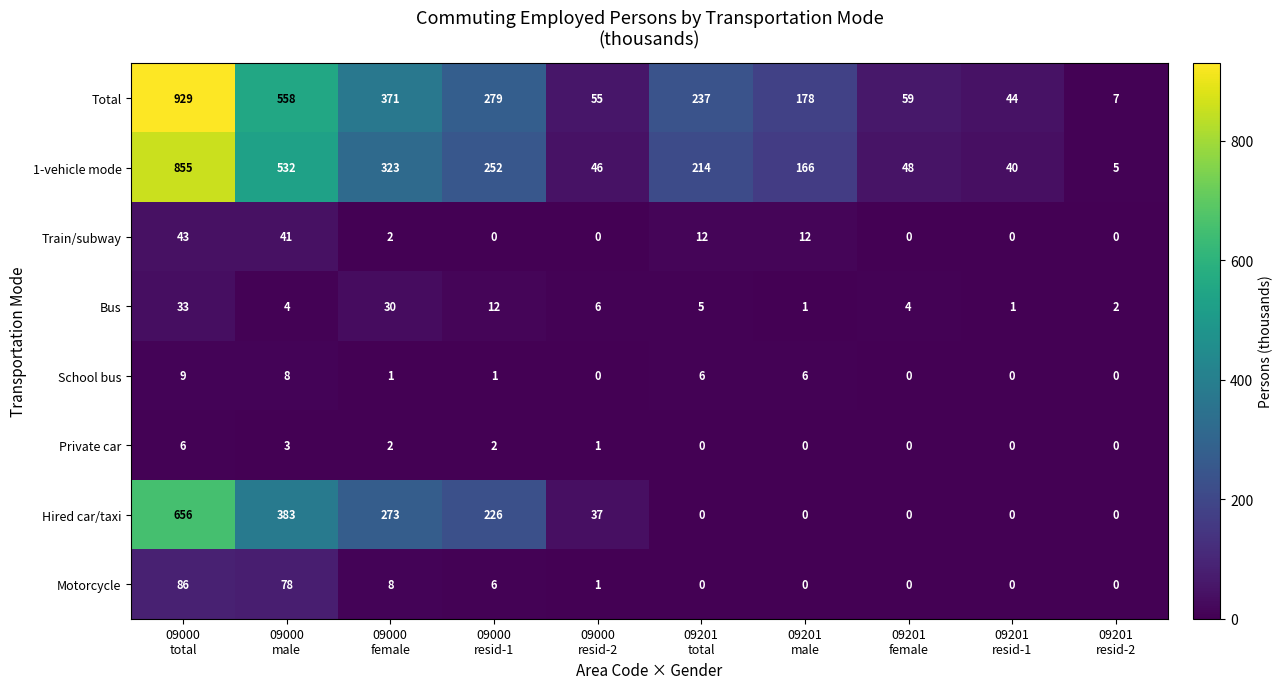

Rank the series by their maximum value, from lowest to highest.

Private car, School bus, Bus, Train/subway, Motorcycle, Hired car/taxi, 1-vehicle mode, Total